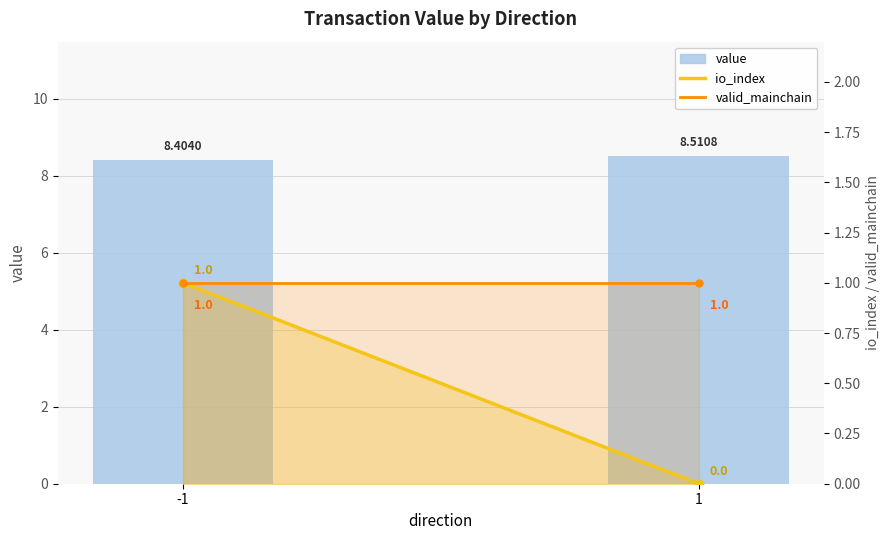

Rank the categories by valid_mainchain value from lowest to highest.

-1, 1